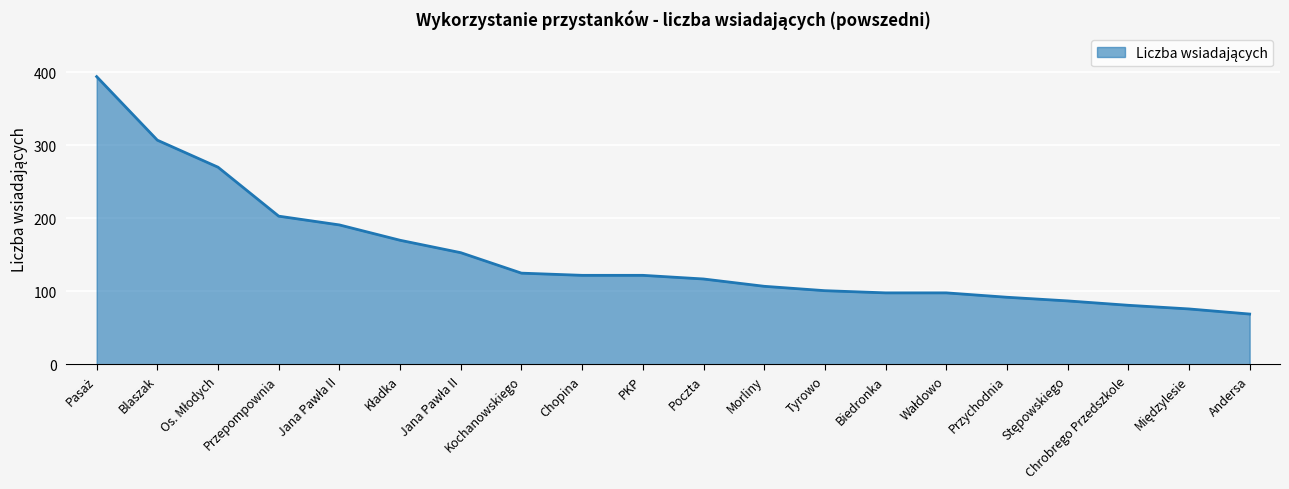

What value does the data have at Poczta, to the nearest 50?

100